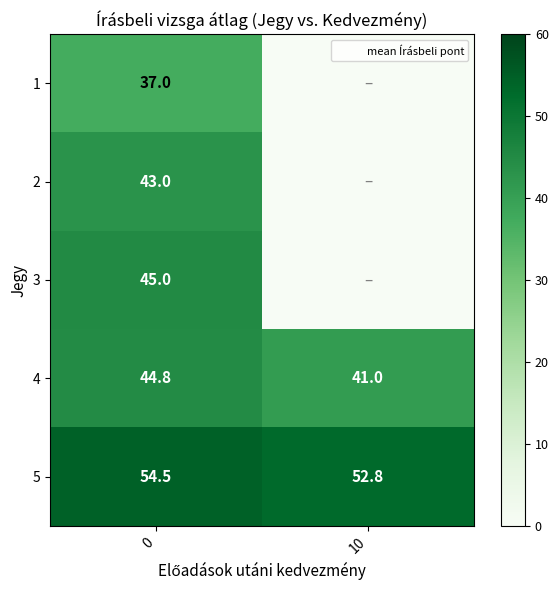

What is the sum of the 4 values at 0 and 10?

85.8